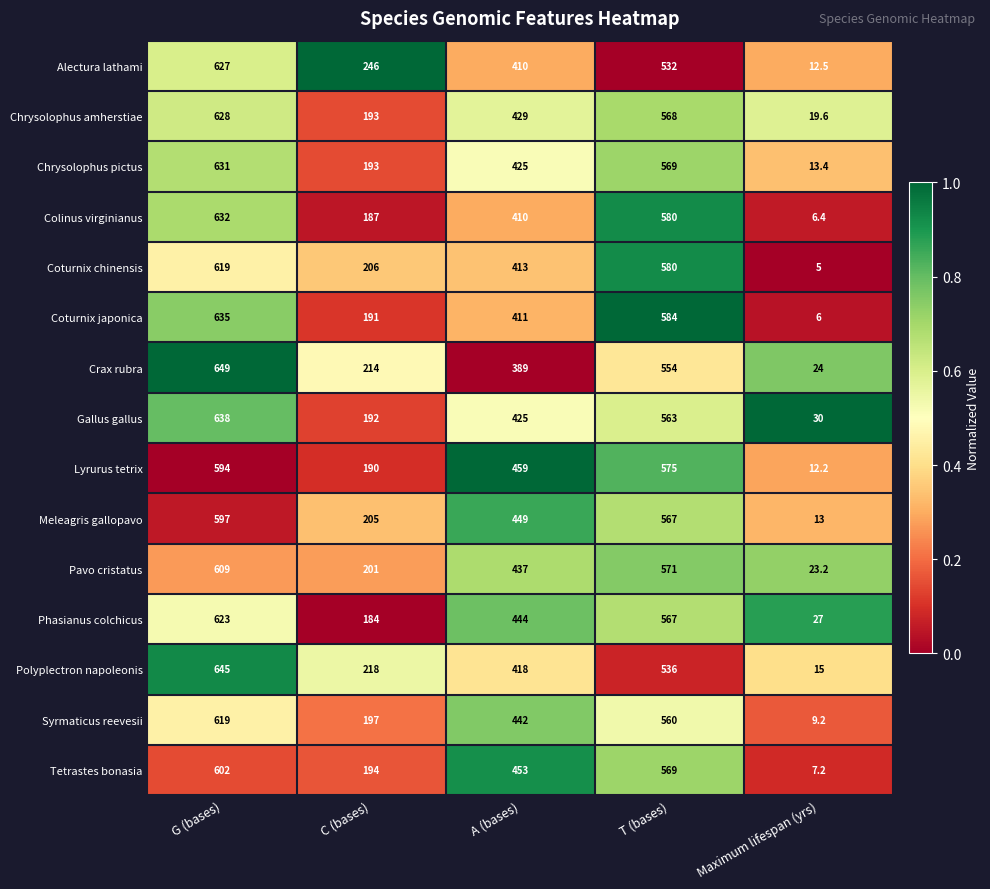

Is the value of Meleagris gallopavo at C (bases) greater than the value of Crax rubra at T (bases)?

No